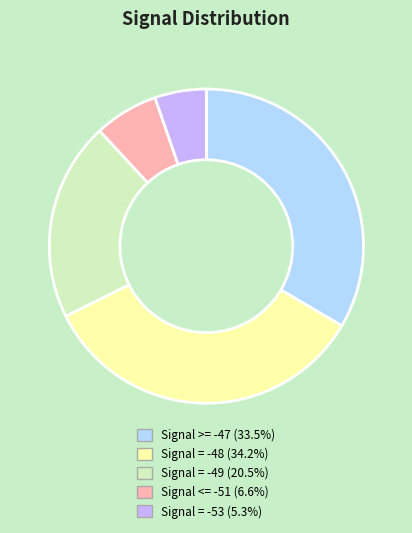

Is there any slice that represents more than half of the pie?

No